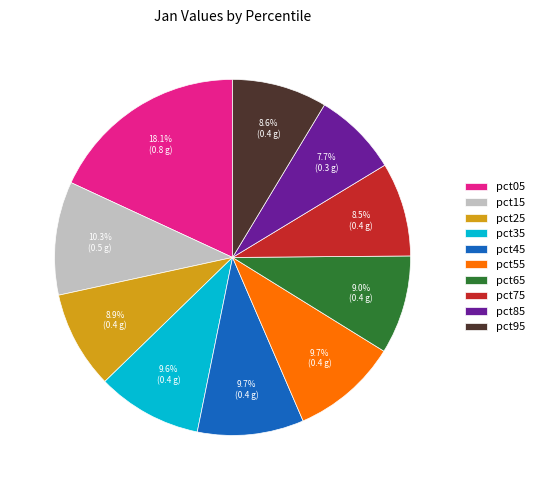

Count the number of slices in the pie.

10